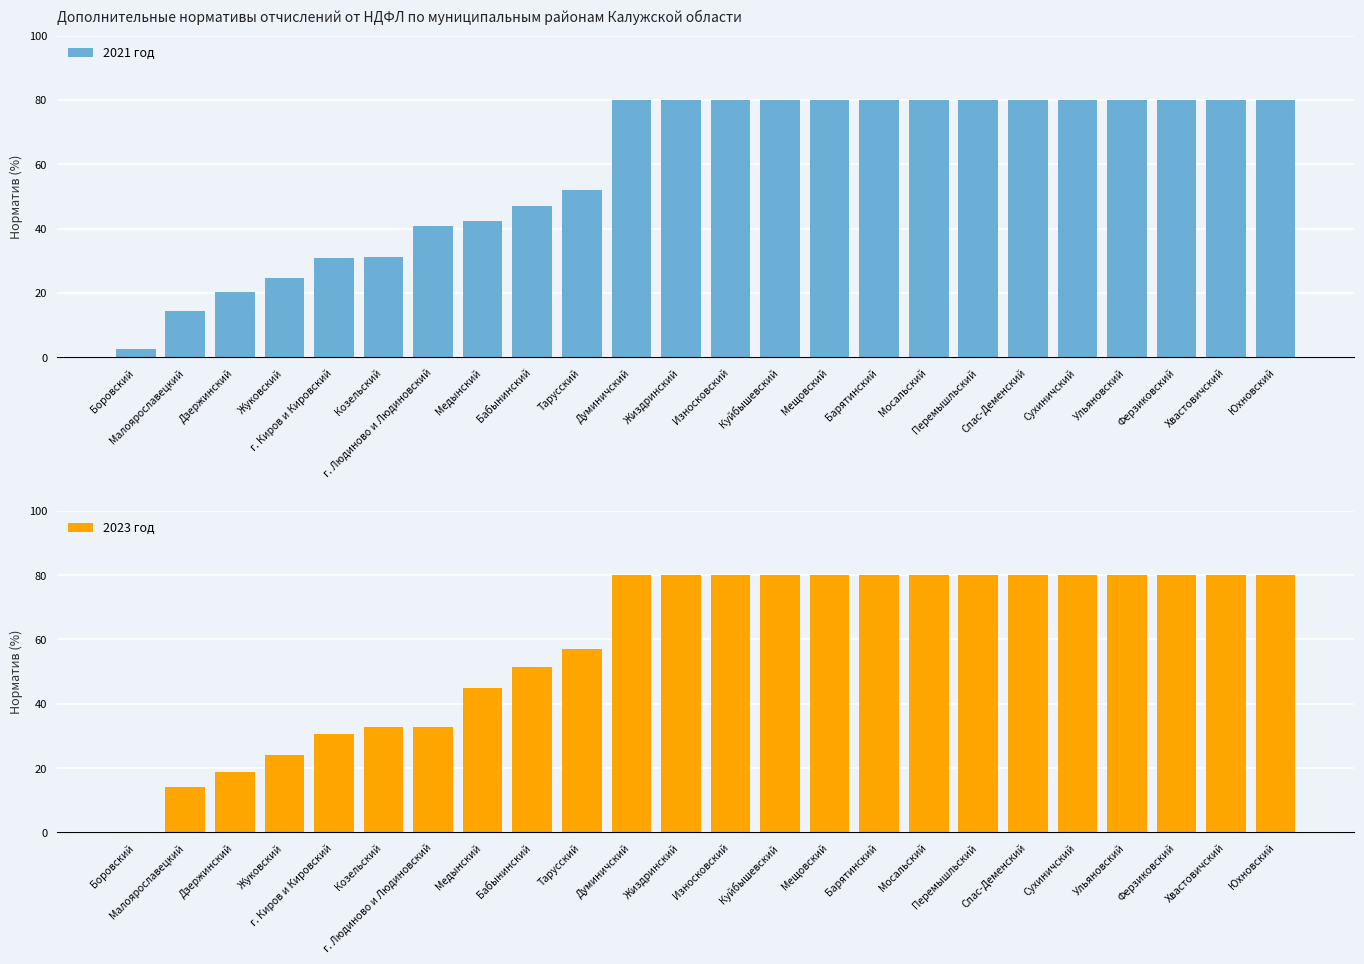

How many distinct data groups are displayed?

2